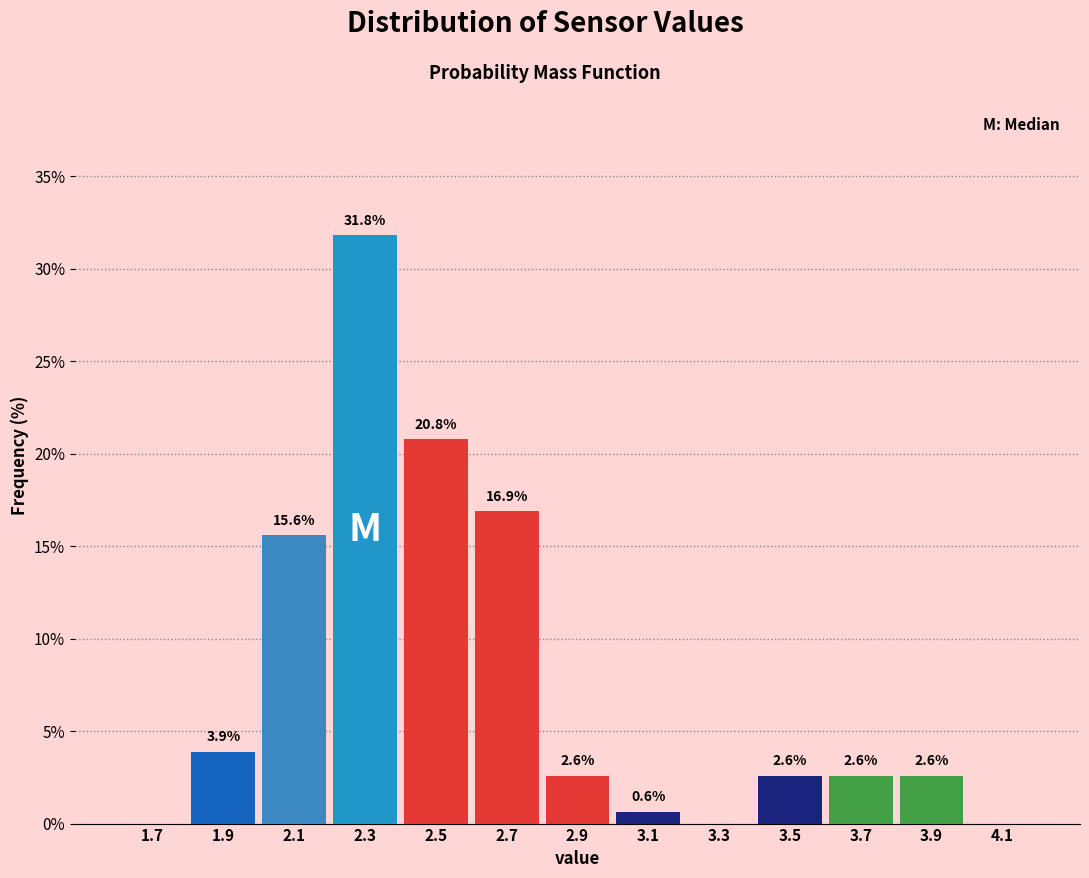

Which range on the x-axis has the tallest bar?

2.2 to 2.4